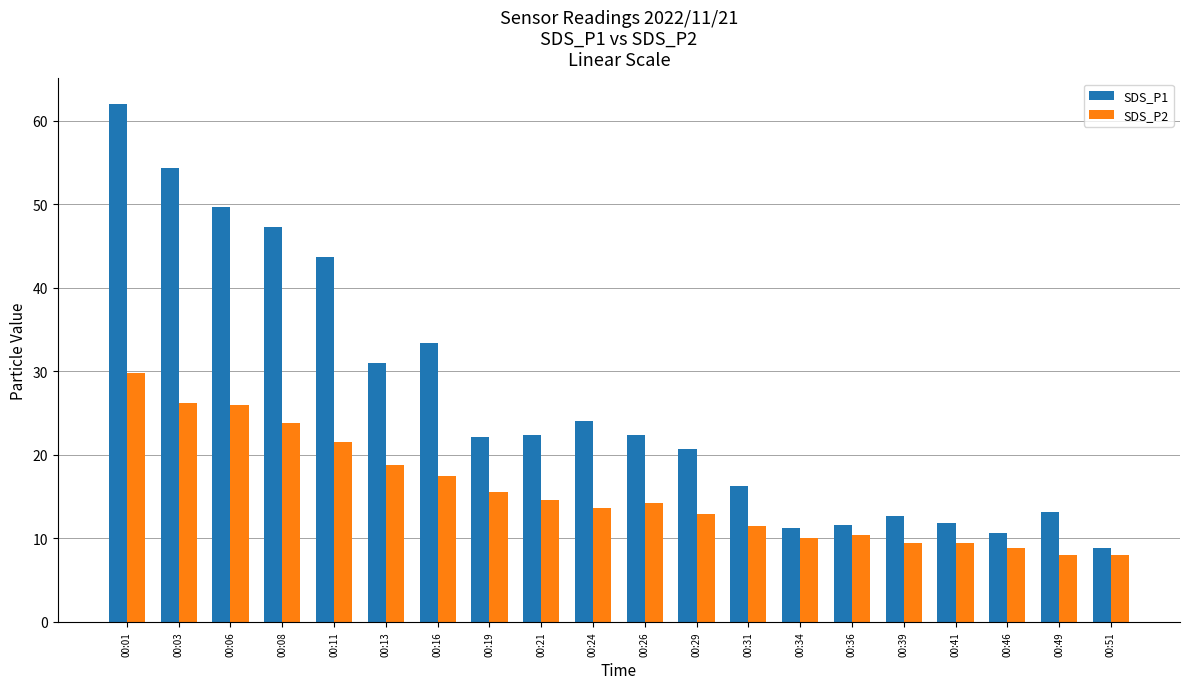

At how many categories does at least one series exceed 43?

5